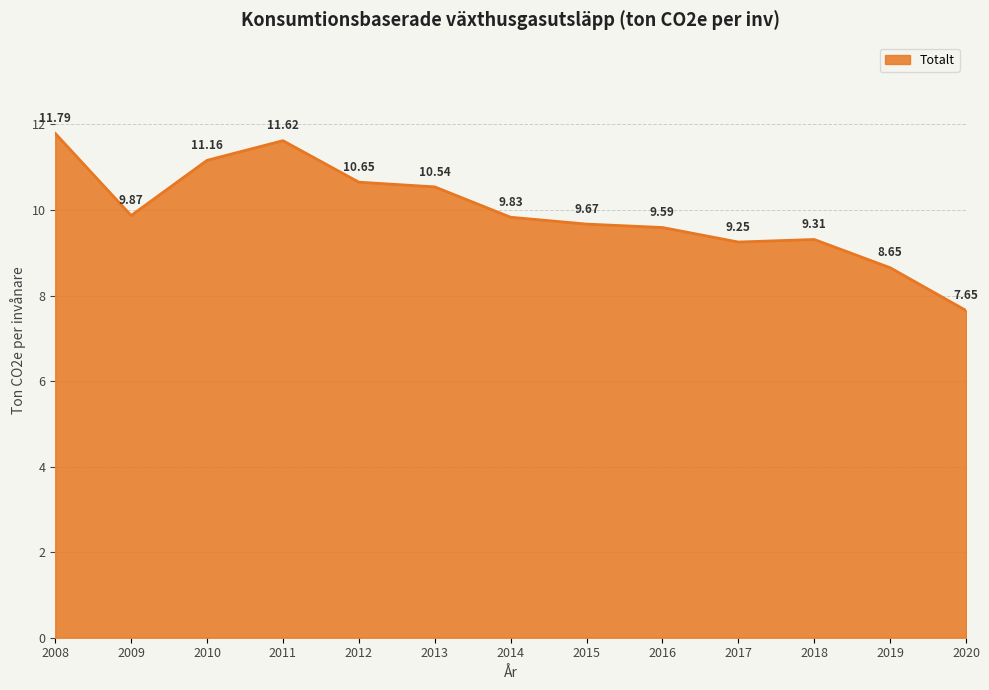

Rank the categories by value from lowest to highest.

2020, 2019, 2017, 2018, 2016, 2015, 2014, 2009, 2013, 2012, 2010, 2011, 2008